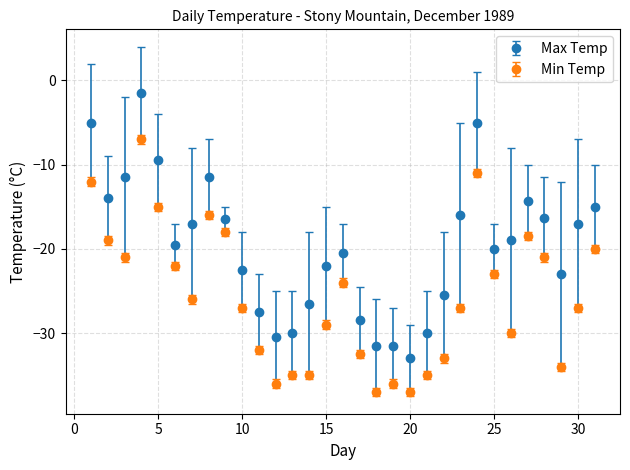

Which series has the widest spread of values?

Max Temp